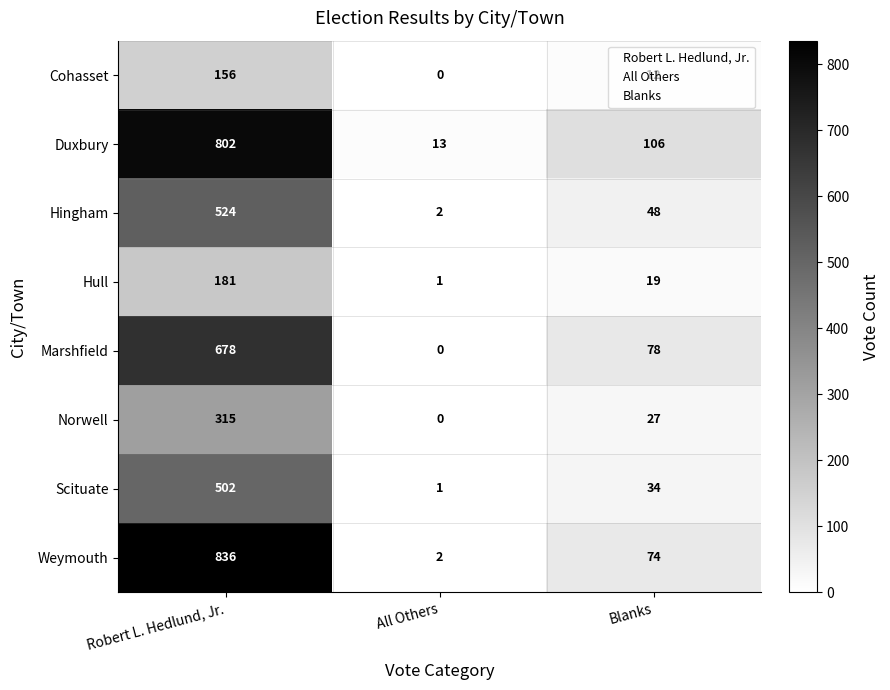

What is the sum of the Cohasset values at Blanks and Robert L. Hedlund, Jr.?

168